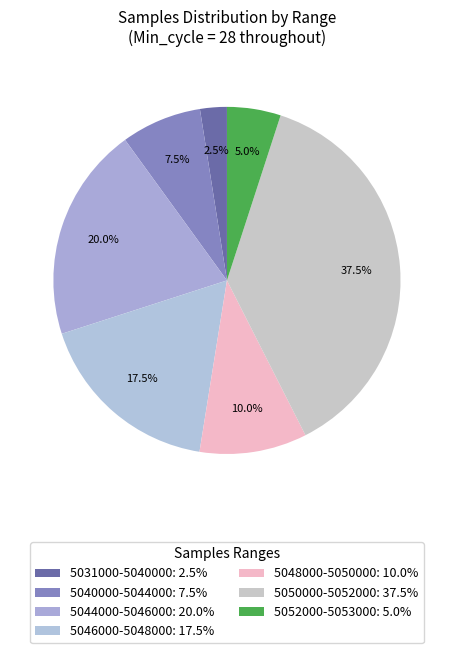

How many segments does this pie chart have?

7